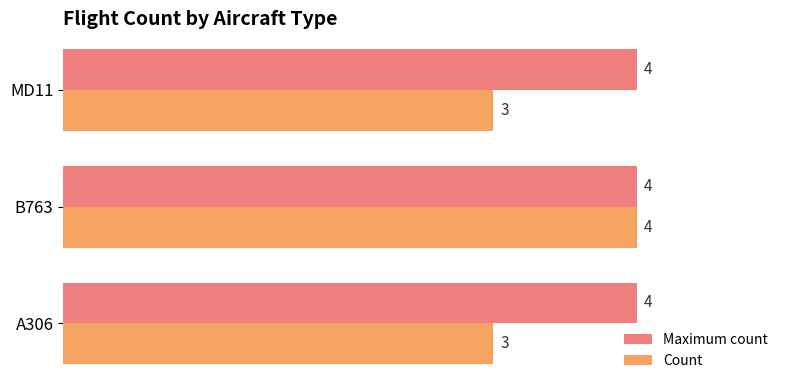

List the series in order of their overall mean, highest first.

Maximum count, Count